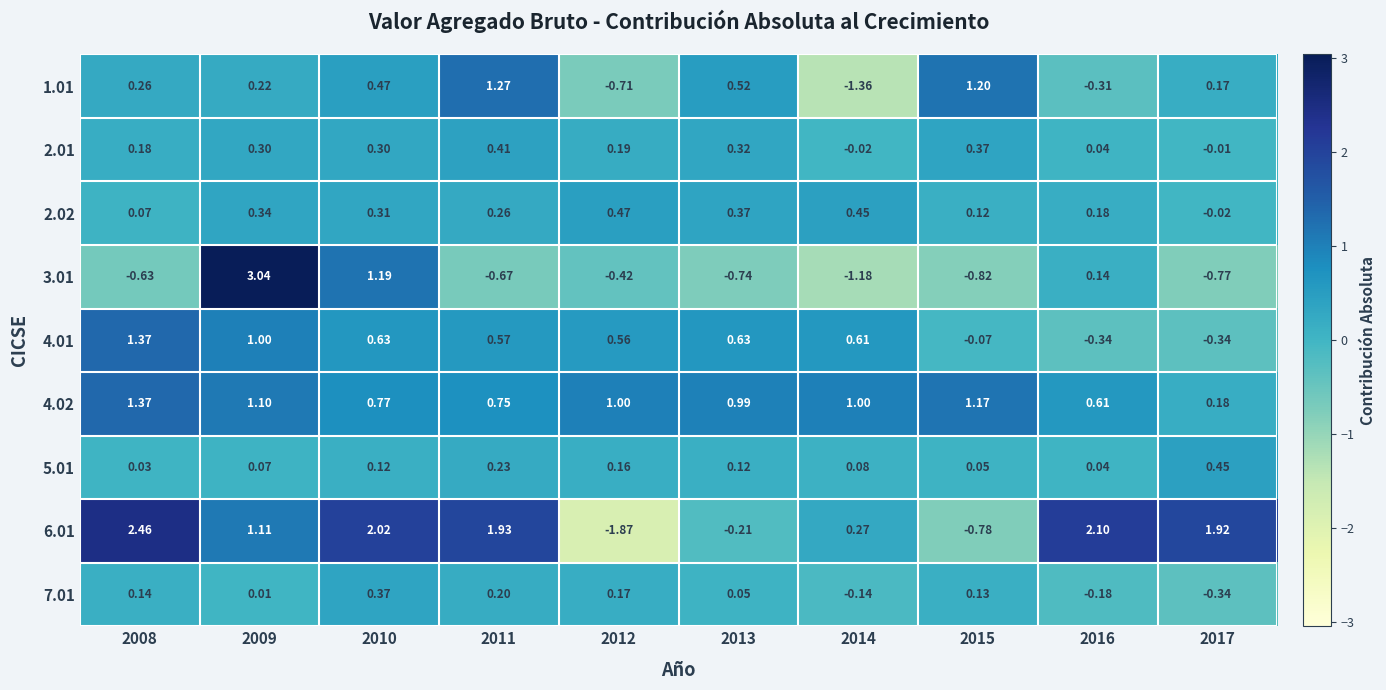

Is the value of 4.02 at 2009 greater than the value of 6.01 at 2009?

No